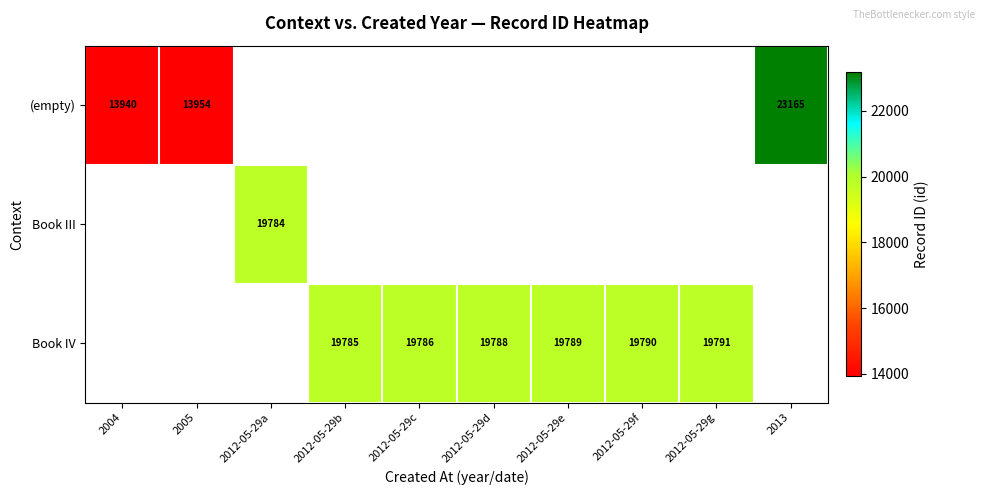

Is it true that Book IV equals 19785 at 2012-05-29b?

True